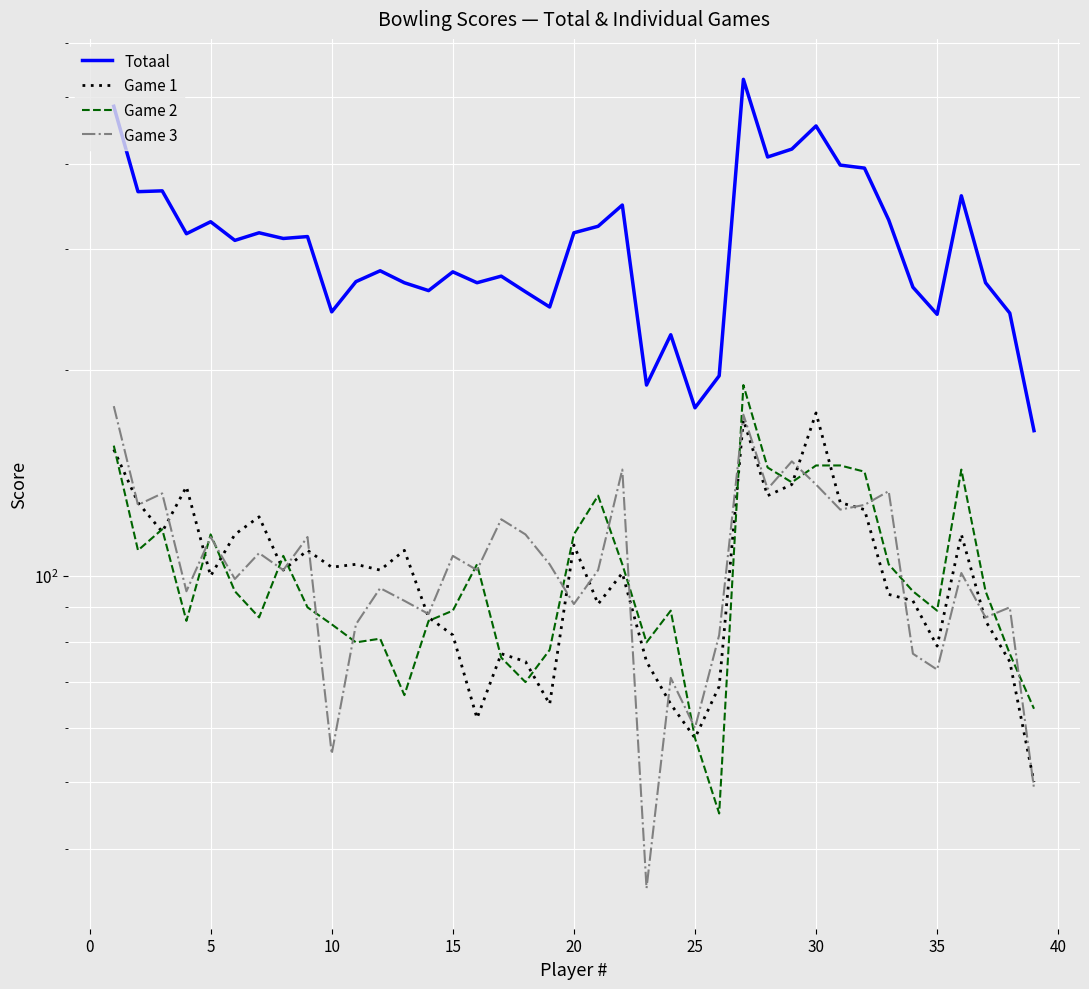

True or false: Game 1 has more than 1 interior local peaks.

True